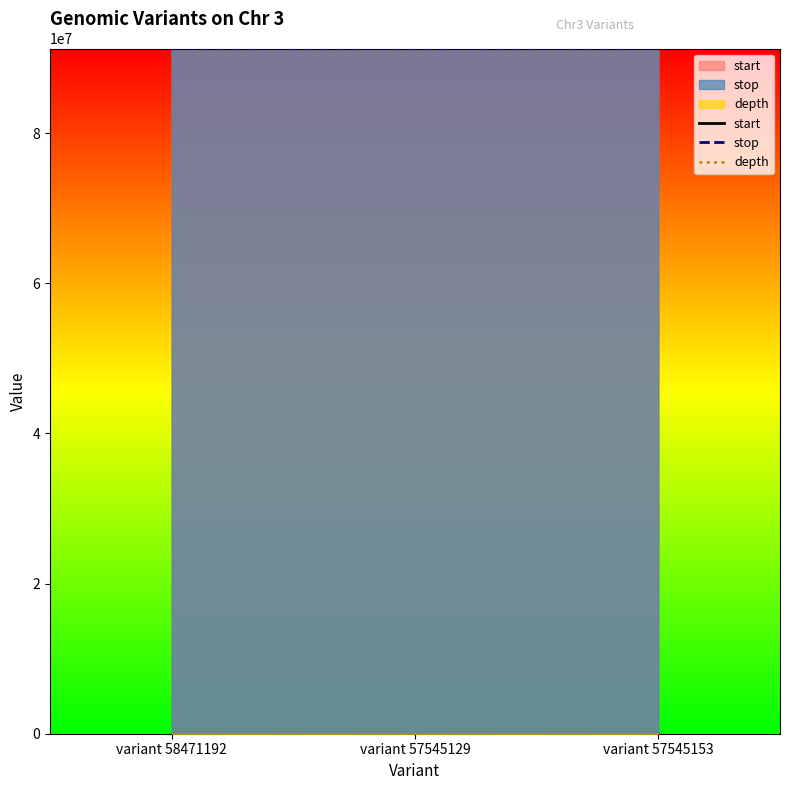

True or false: depth has a value of 3 at variant 57545129.

False